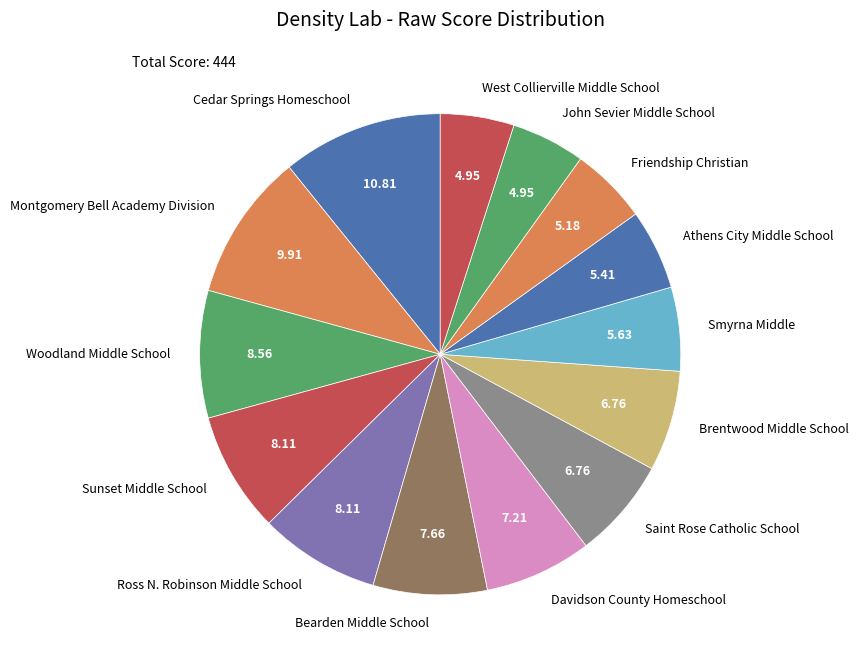

What is the largest slice in the pie chart?

Cedar Springs Homeschool